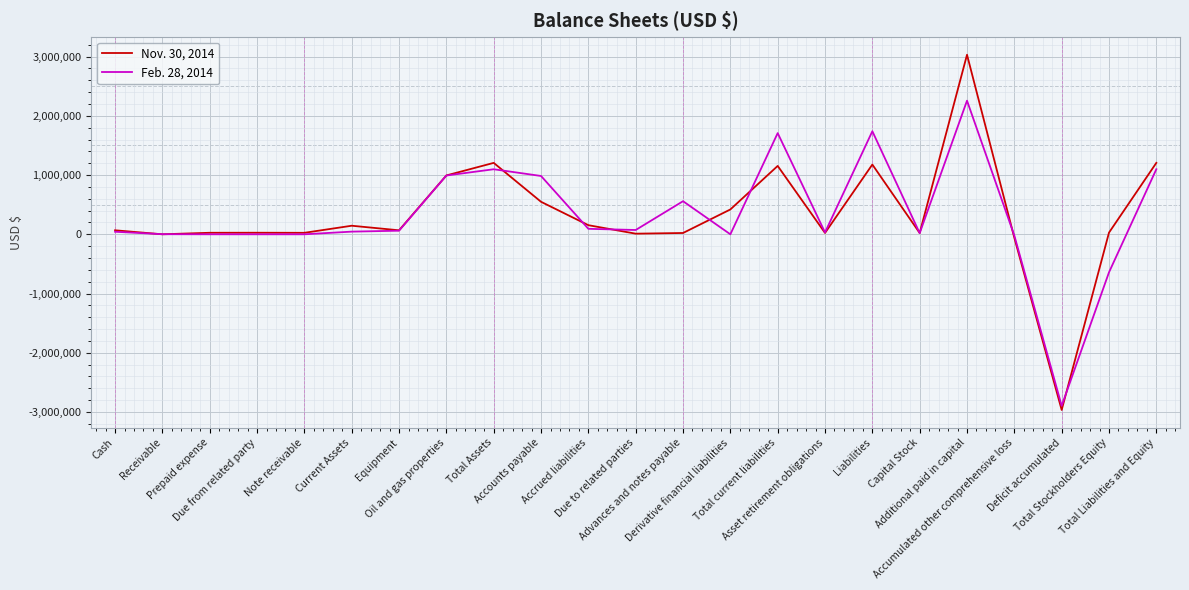

Which series has the widest spread of values?

Nov. 30, 2014